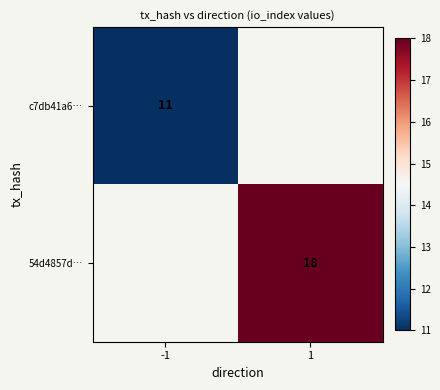

Is the value of 54d4857d… at 1 greater than the value of c7db41a6… at -1?

Yes